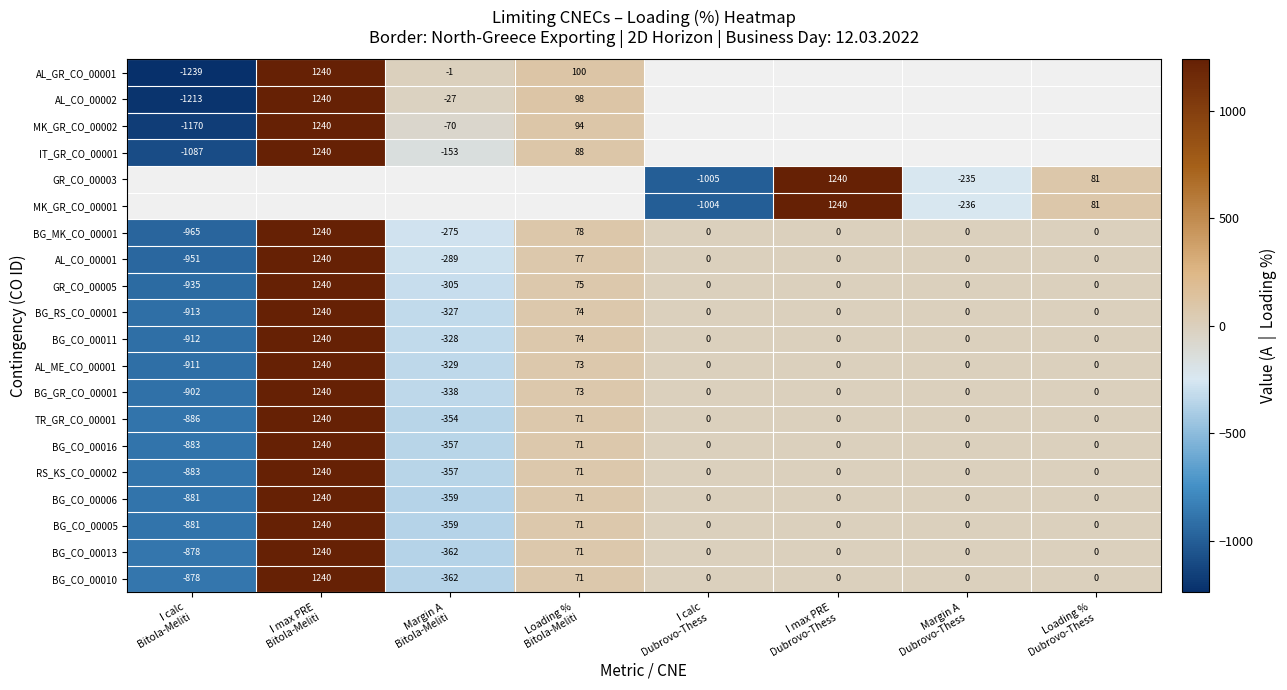

What is the sum of all BG_RS_CO_00001 values?

74